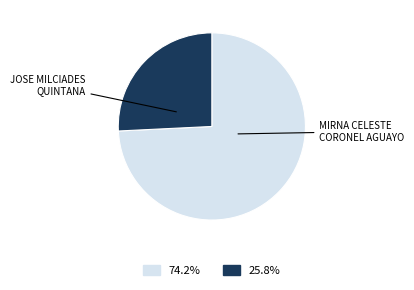

Combined, what portion of the pie is MIRNA CELESTE CORONEL AGUAYO and JOSE MILCIADES QUINTANA?

100.0%